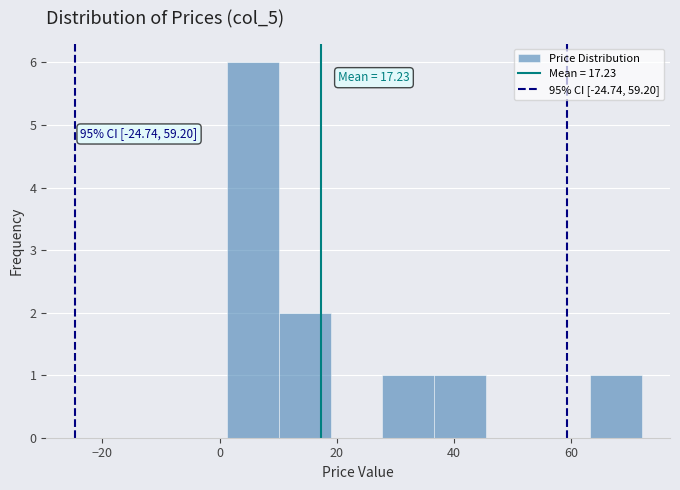

Which range on the x-axis has the tallest bar?

2 to 10